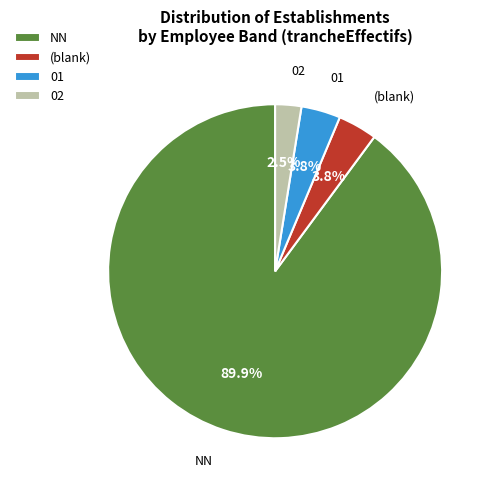

Does any single category account for the majority?

Yes